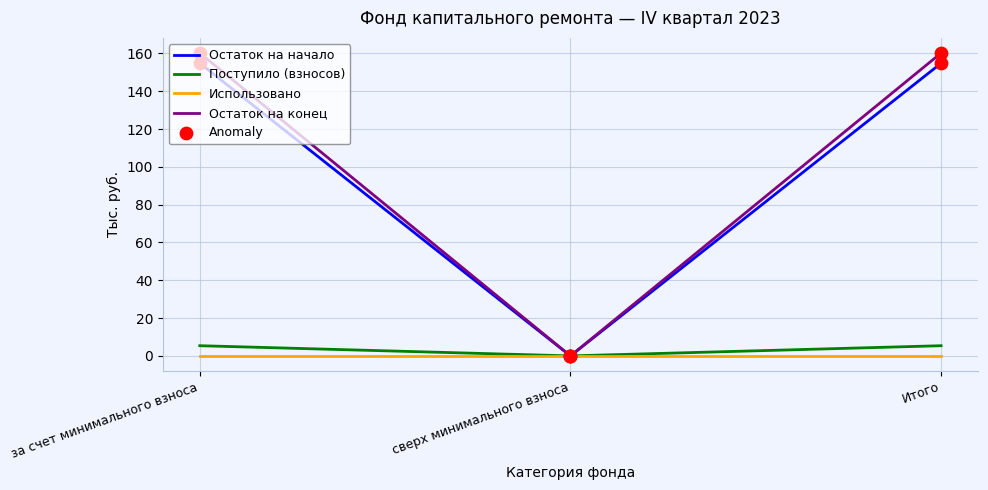

Is the value of Остаток на конец at Итого greater than the value of Поступило (взносов) at за счет минимального взноса?

Yes